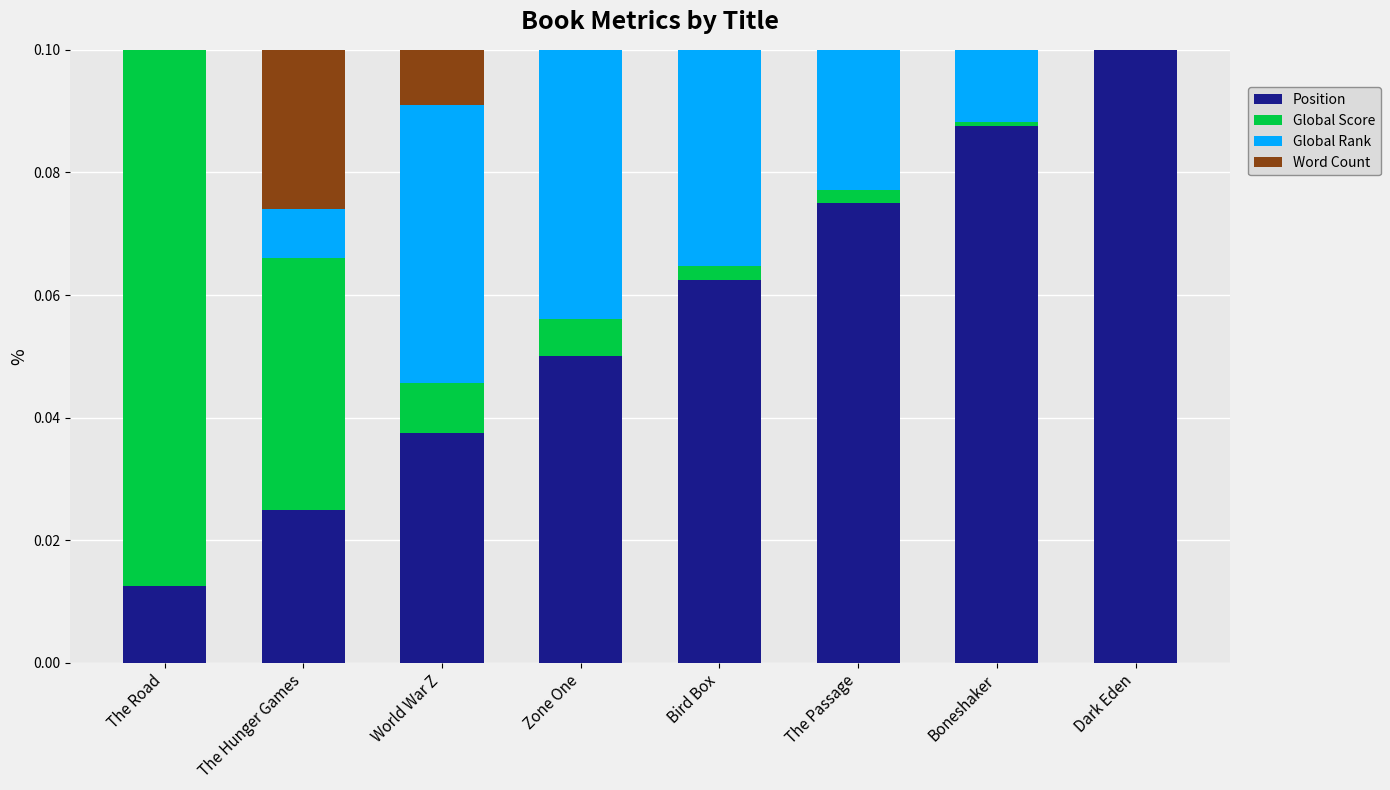

What is the maximum value for Global Score?

0.1